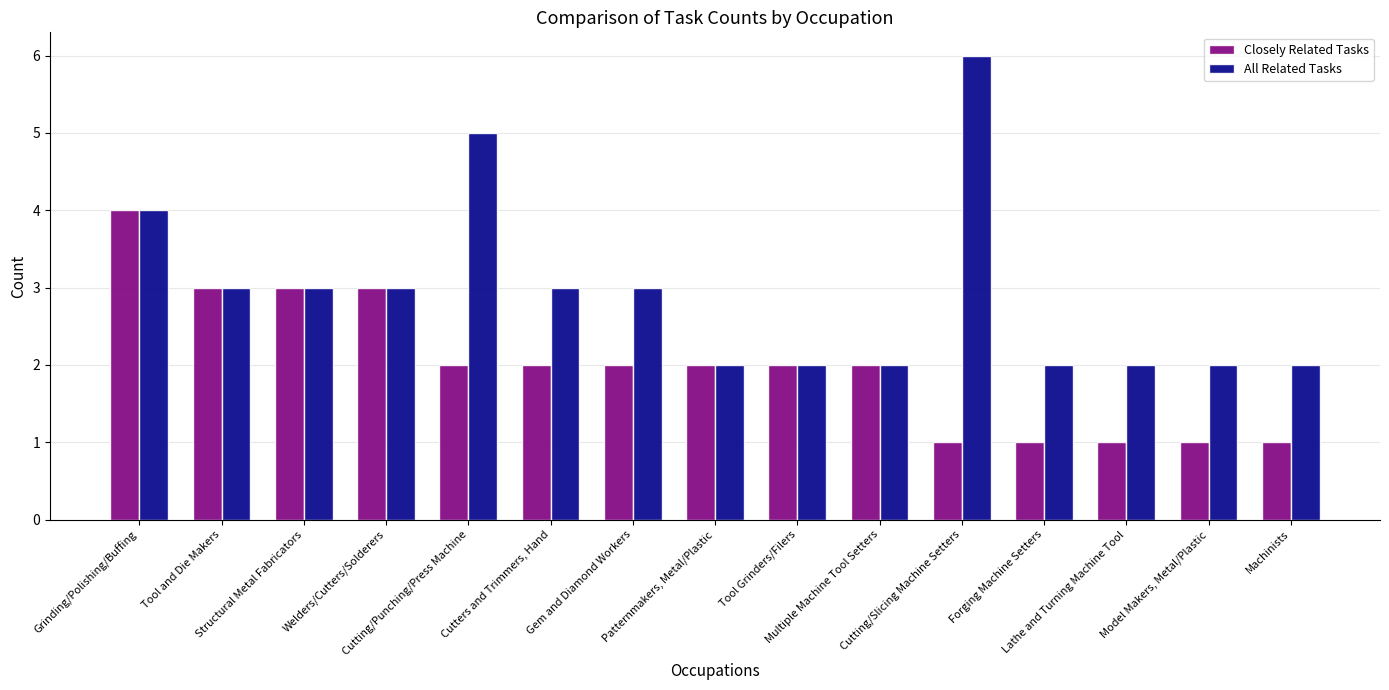

How many Closely Related Tasks values are between 1 and 3?

14